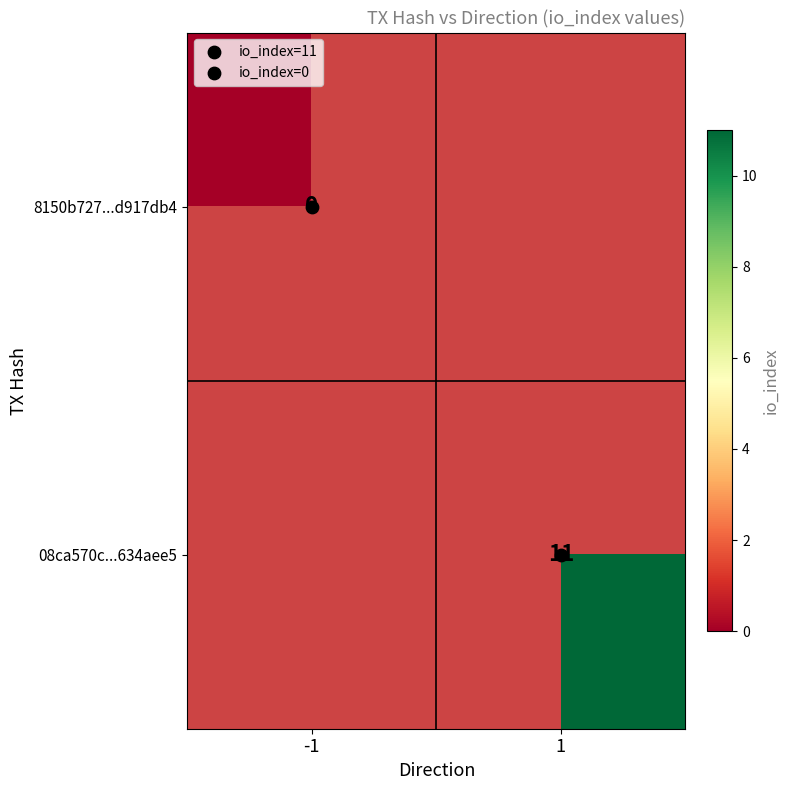

How many values in 08ca570c...634aee5 are above zero?

1